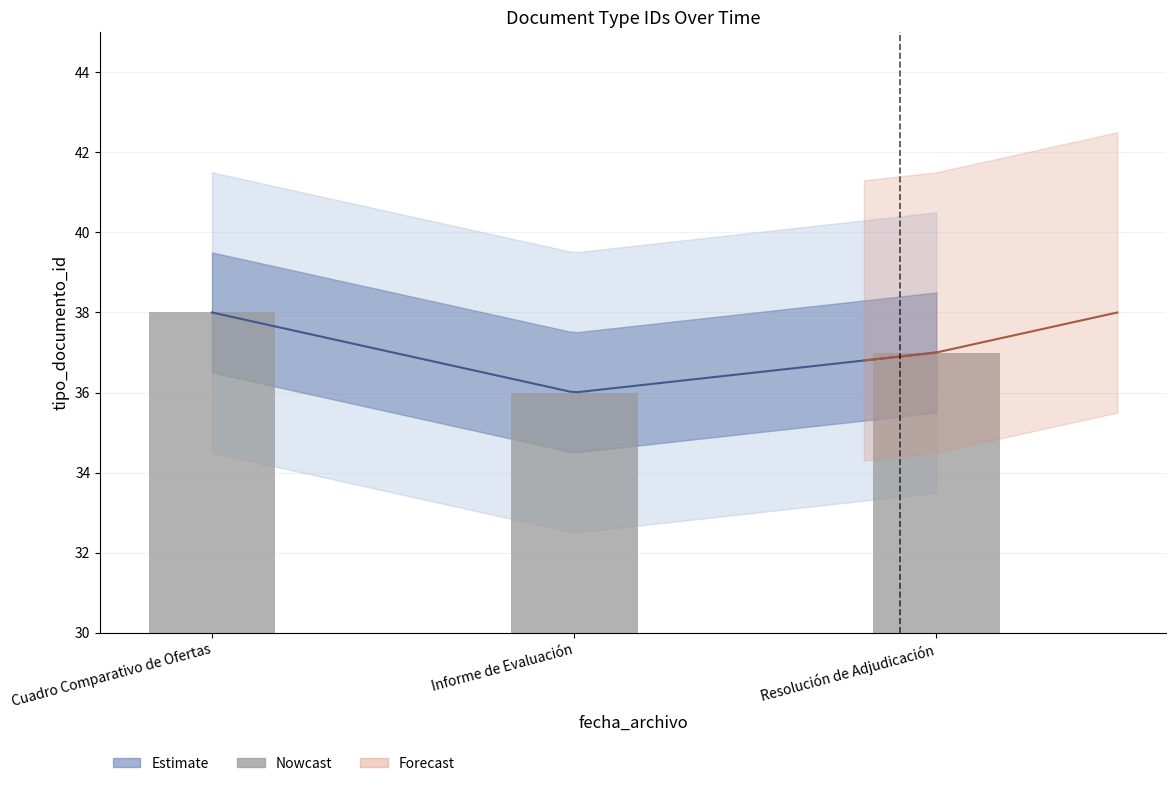

True or false: the data shows 66 at Cuadro Comparativo de Ofertas.

False